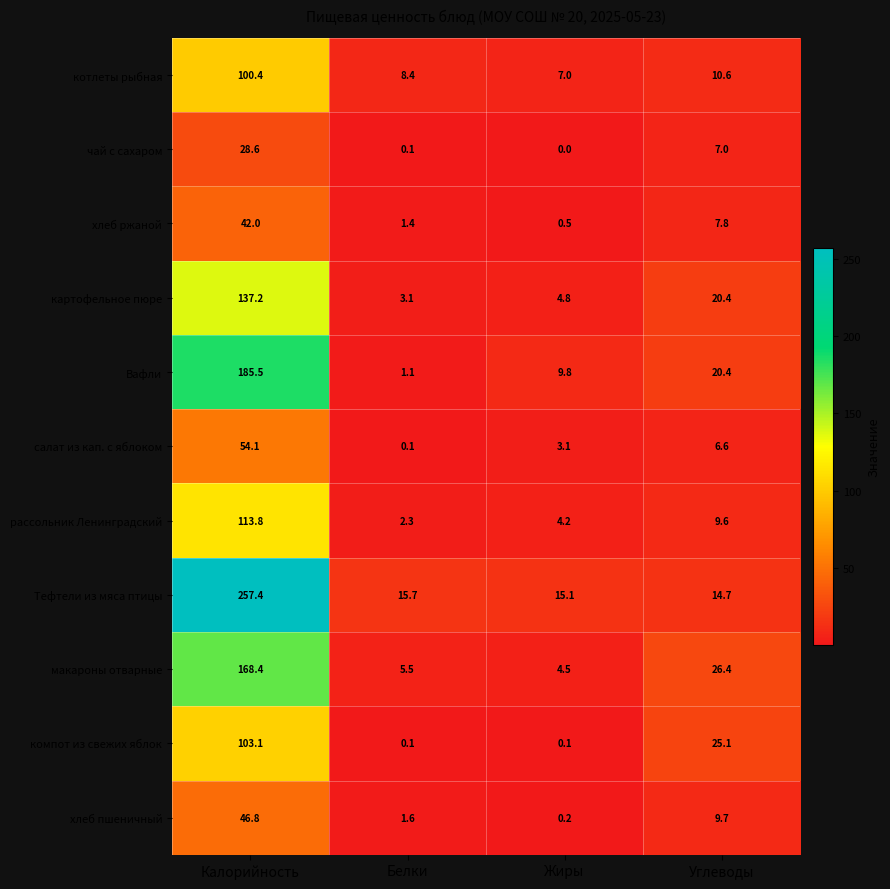

At how many categories does at least one series exceed 162?

1